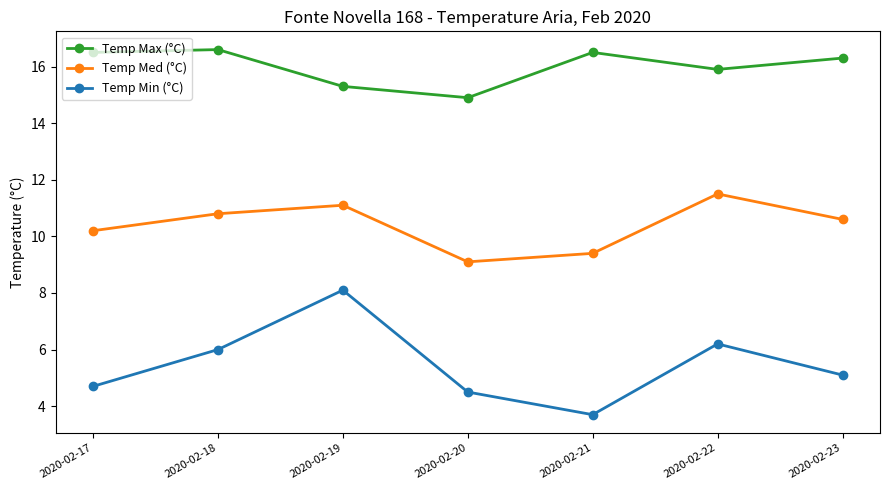

The value of Temp Med (°C) at 2020-02-20 is 14.3. True or false?

False